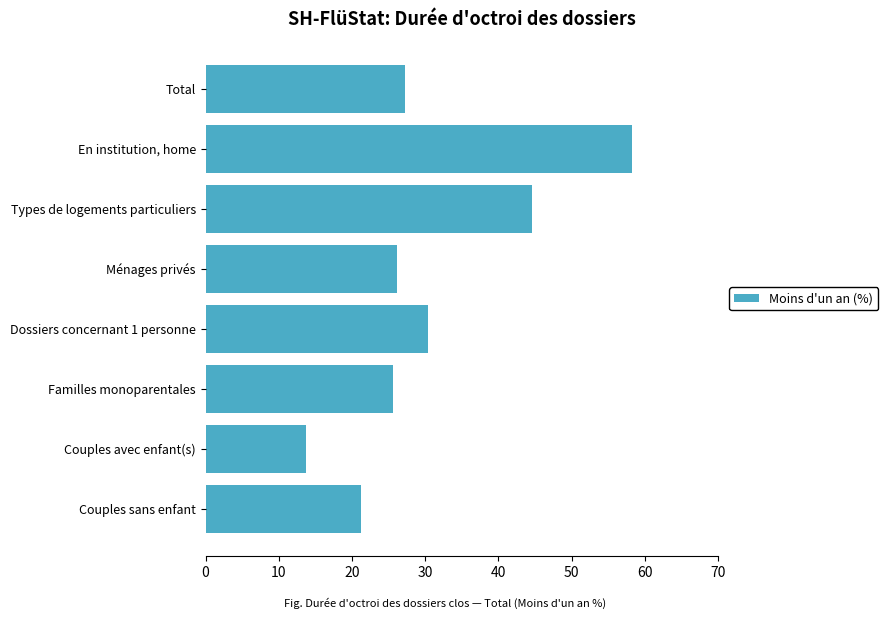

What is the label of the 5th bar from the bottom?

Ménages privés